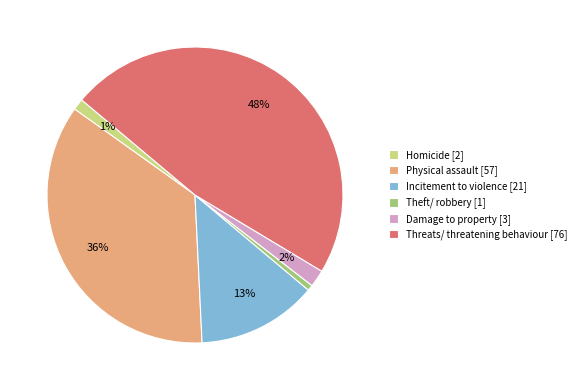

Combined, do Homicide [2] and Theft/ robbery [1] account for over 50%?

No